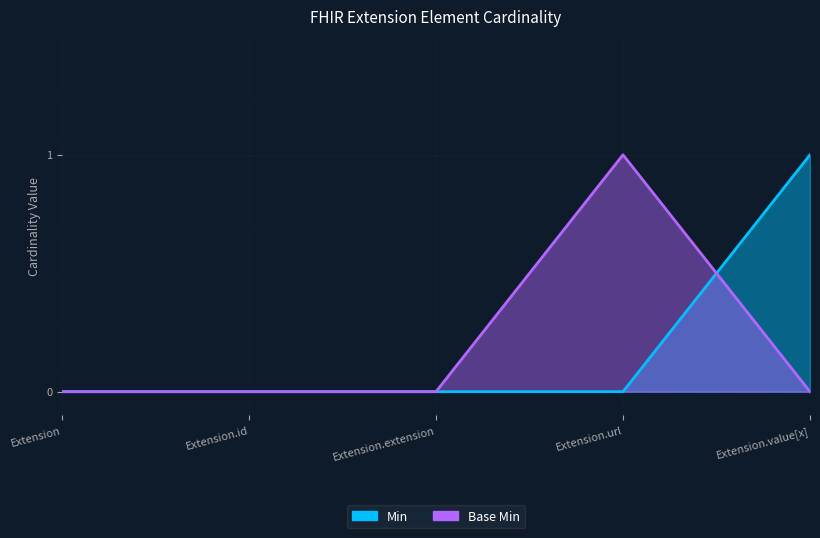

Which series has the largest total across all categories?

Min